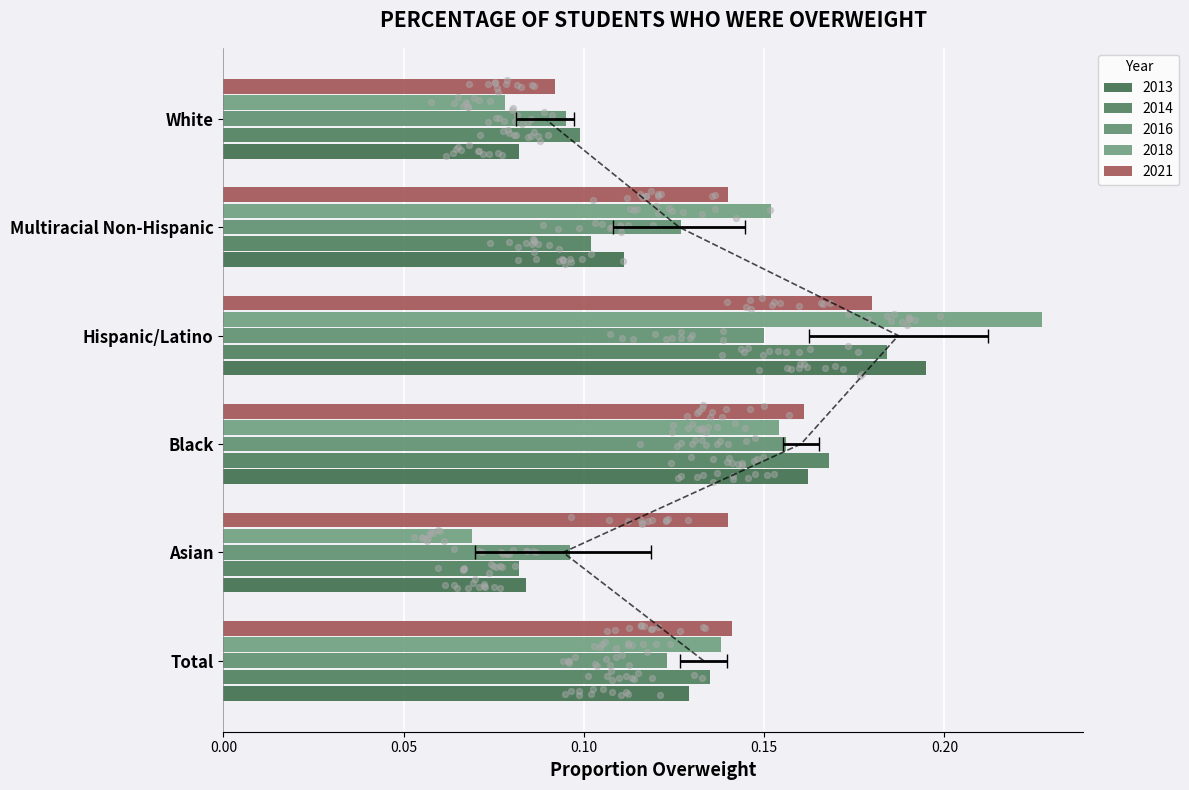

Which series contains the lowest Y value?

2018